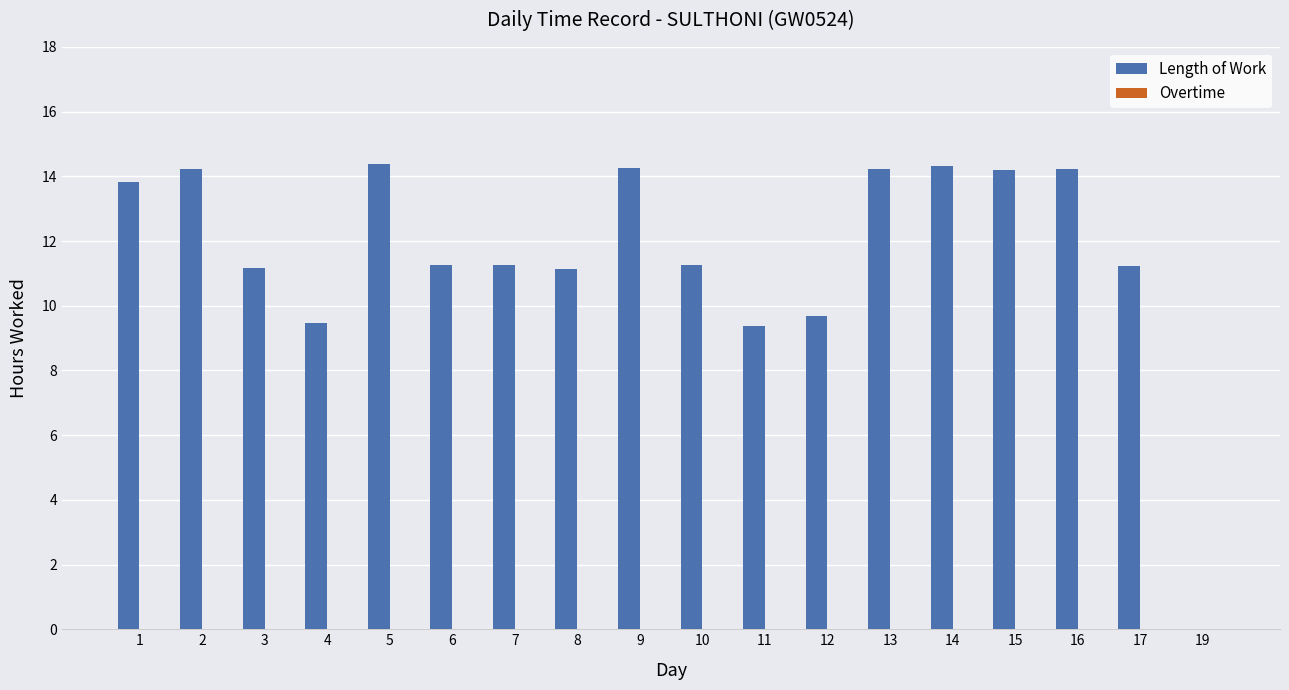

What is the approximate value at 3?

11.2